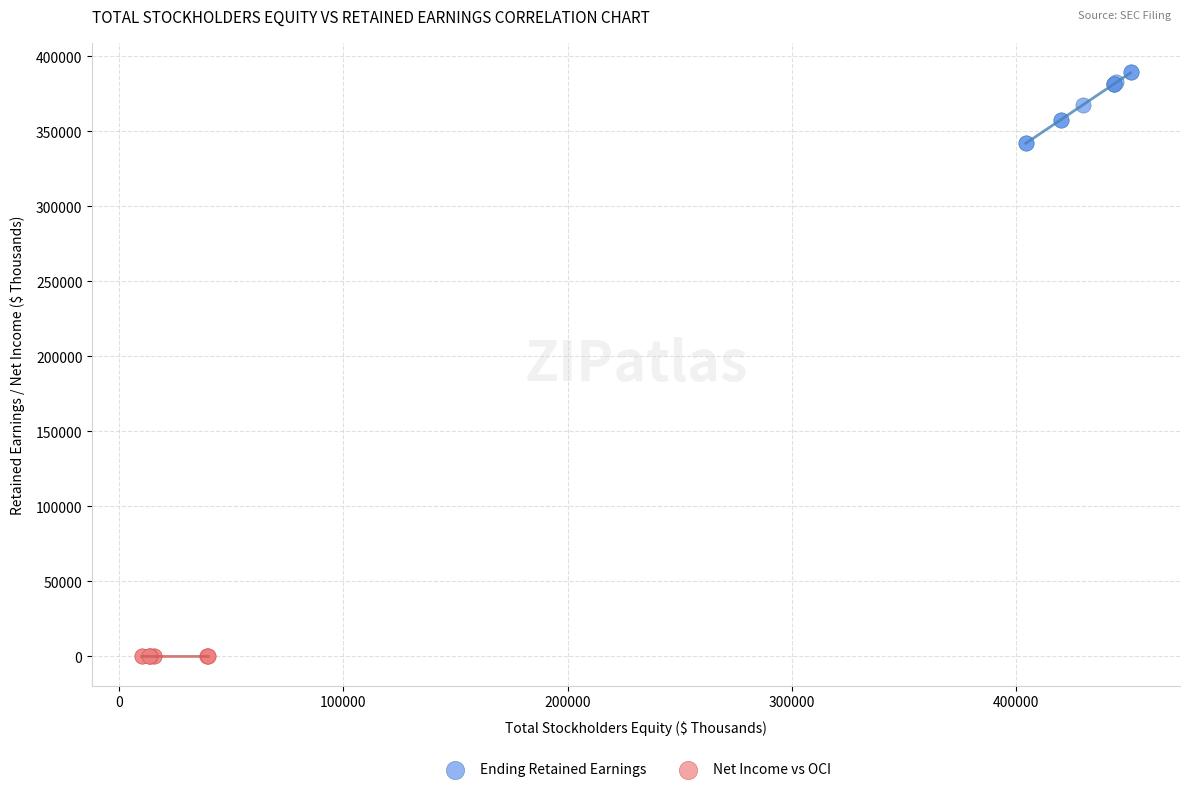

Which series reaches the minimum Y coordinate?

Net Income vs OCI